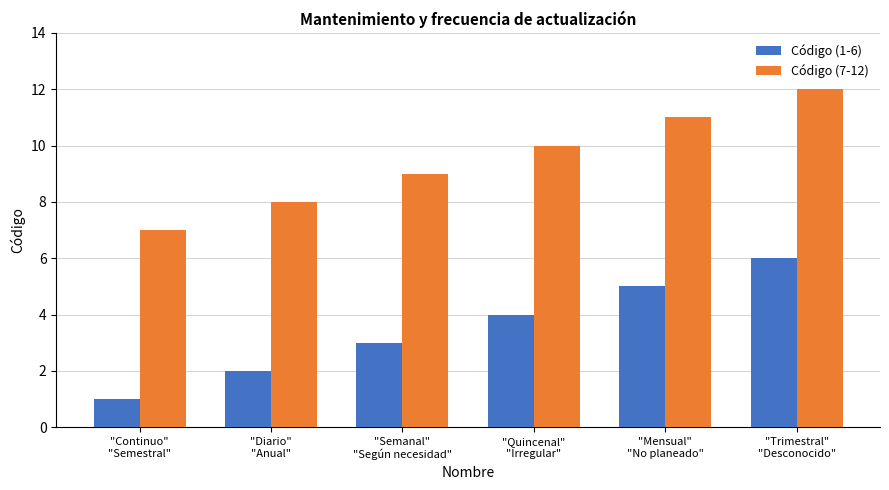

What is the label of the 6th bar from the left?

"Trimestral"
"Desconocido"